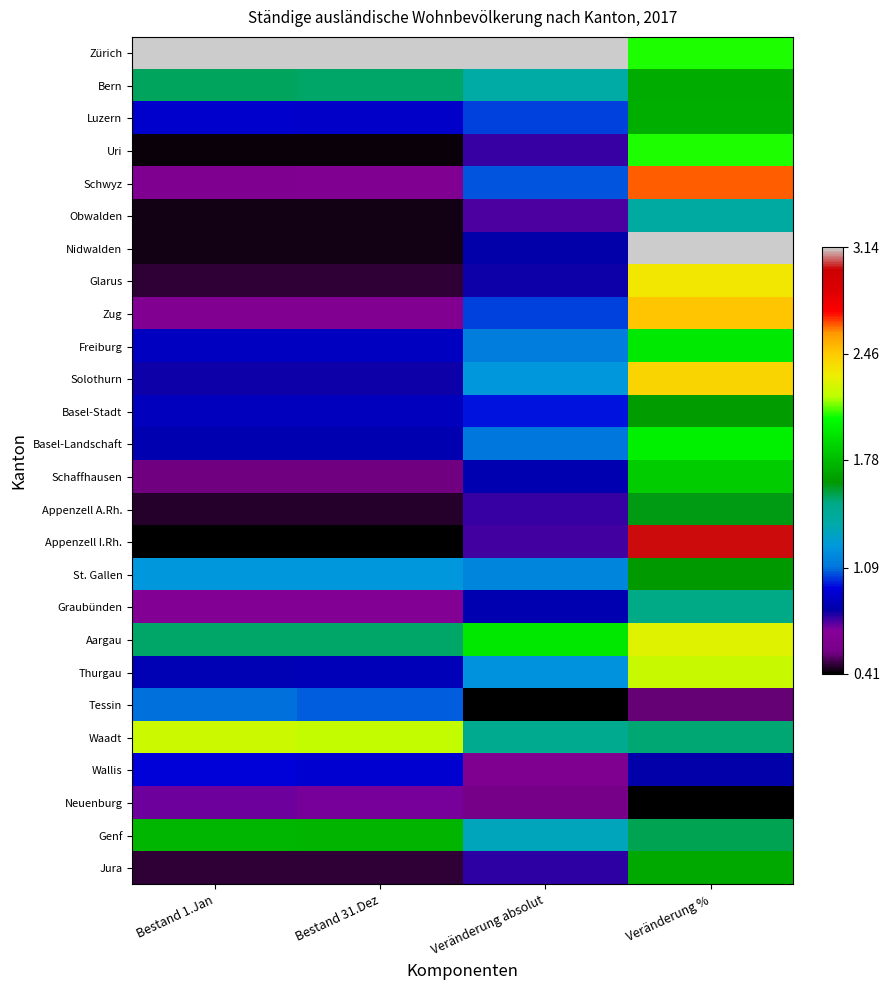

Which series has the largest total across all categories?

Zürich